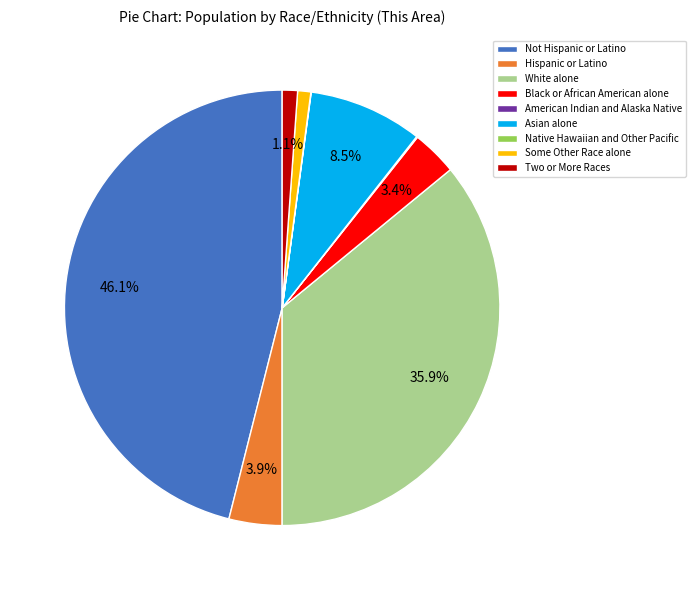

Approximately how many times larger is the value at White alone compared to Not Hispanic or Latino?

0.8